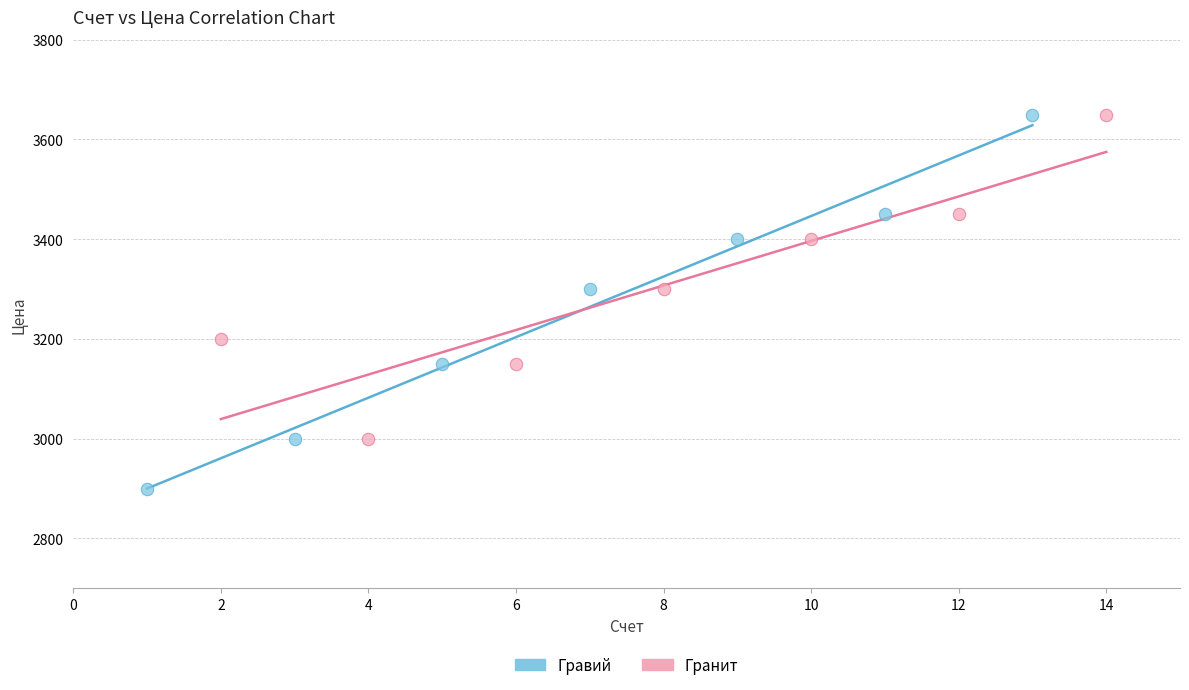

Which series has the largest Y range (max minus min)?

Гравий